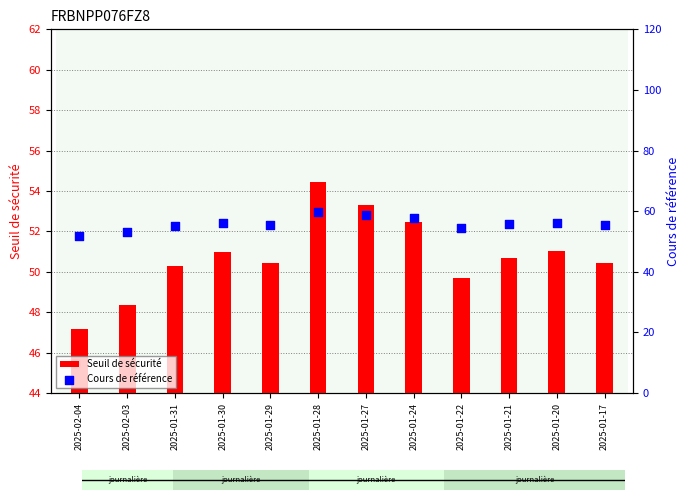

What are all the series names shown in the legend?

Seuil de sécurité, Cours de référence